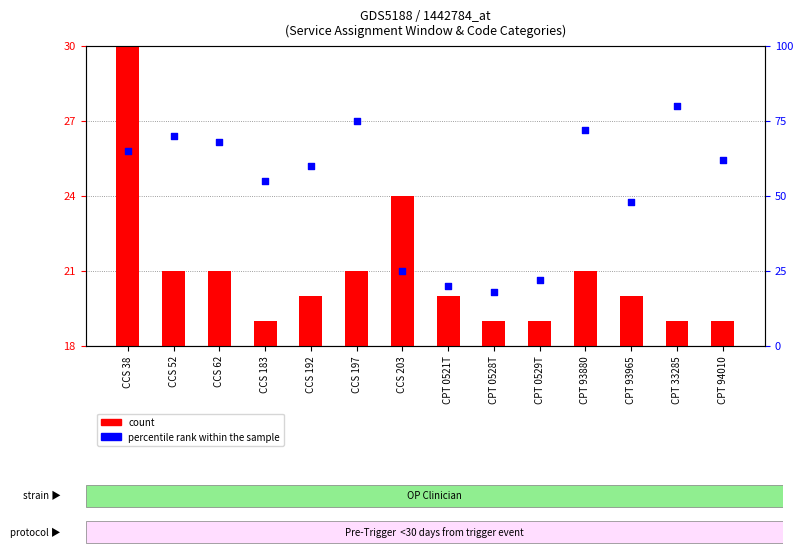

Which series reaches the minimum Y coordinate?

percentile rank within the sample